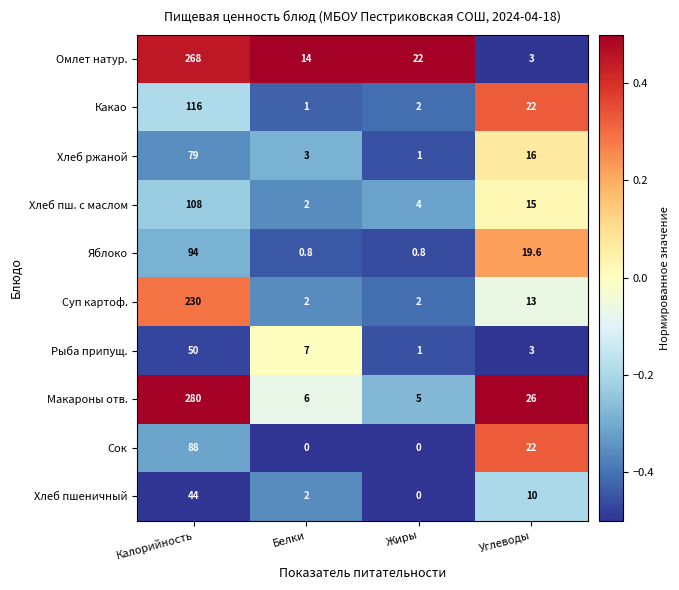

What is the total value across all series at Углеводы?

149.6